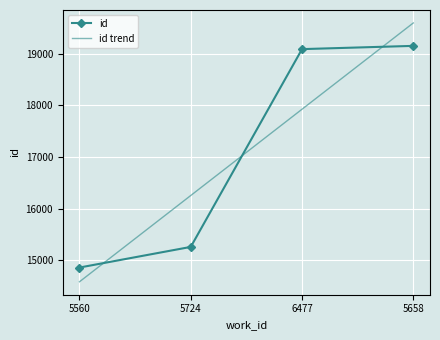

What is the value of the 2nd point from the left?

15256